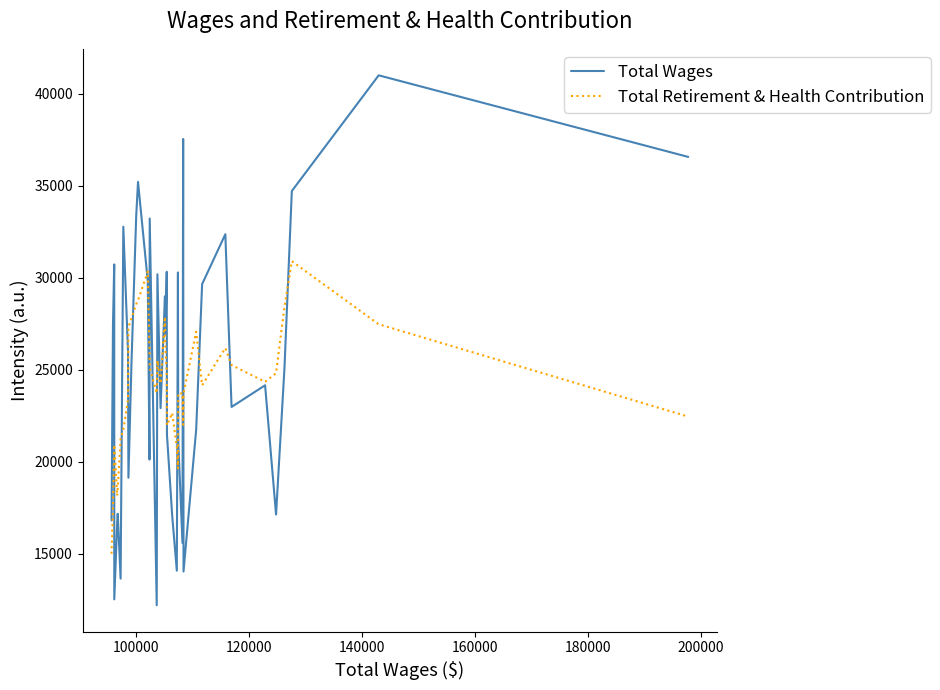

What is the sum of all Total Wages values?

998098.0